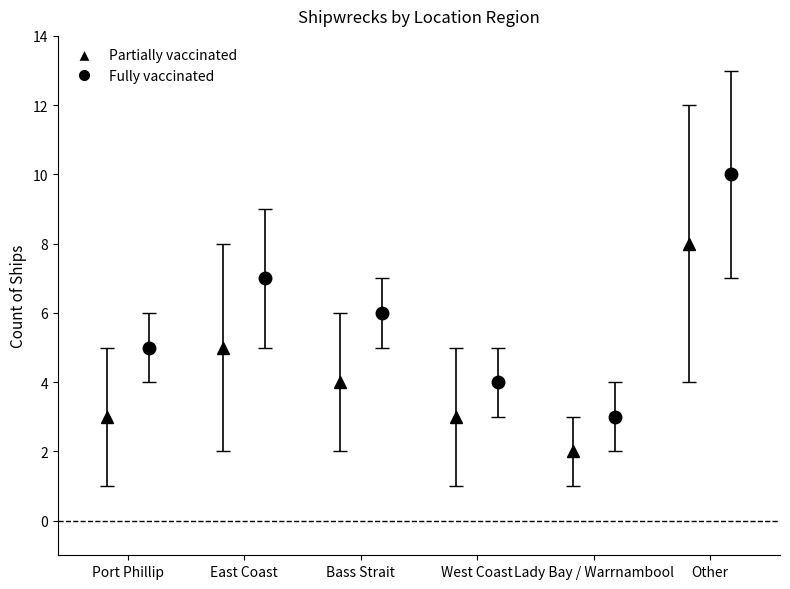

Is it true that Partially vaccinated equals 3 at West Coast?

True